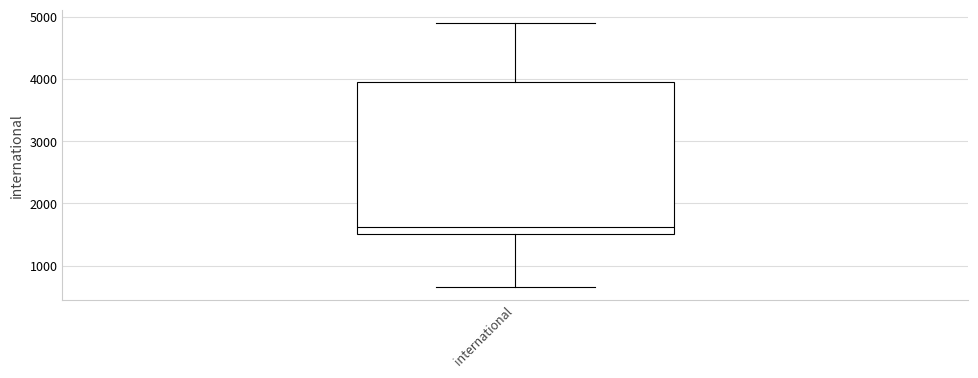

Where does the median line of the box for international sit on the y-axis? The values are not printed on the chart, so give them approximately, as read against the axis.

1600